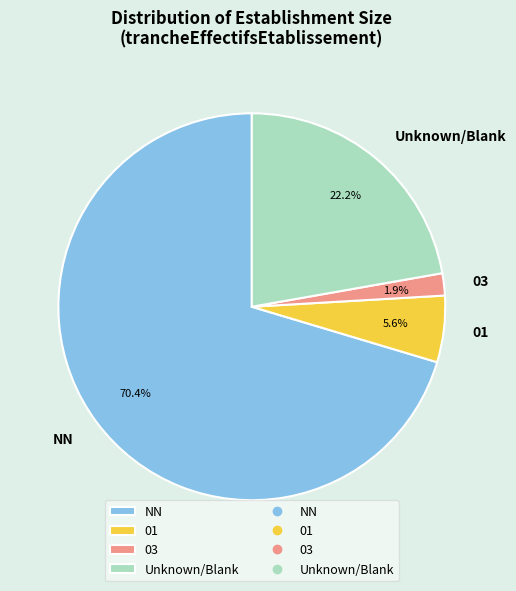

Which category accounts for the majority?

NN